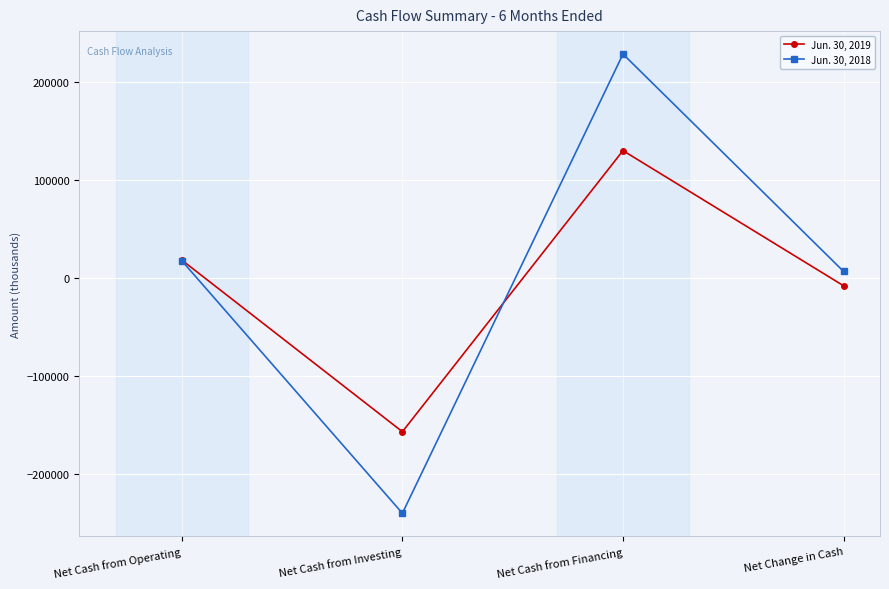

How many data points does each series have?

4